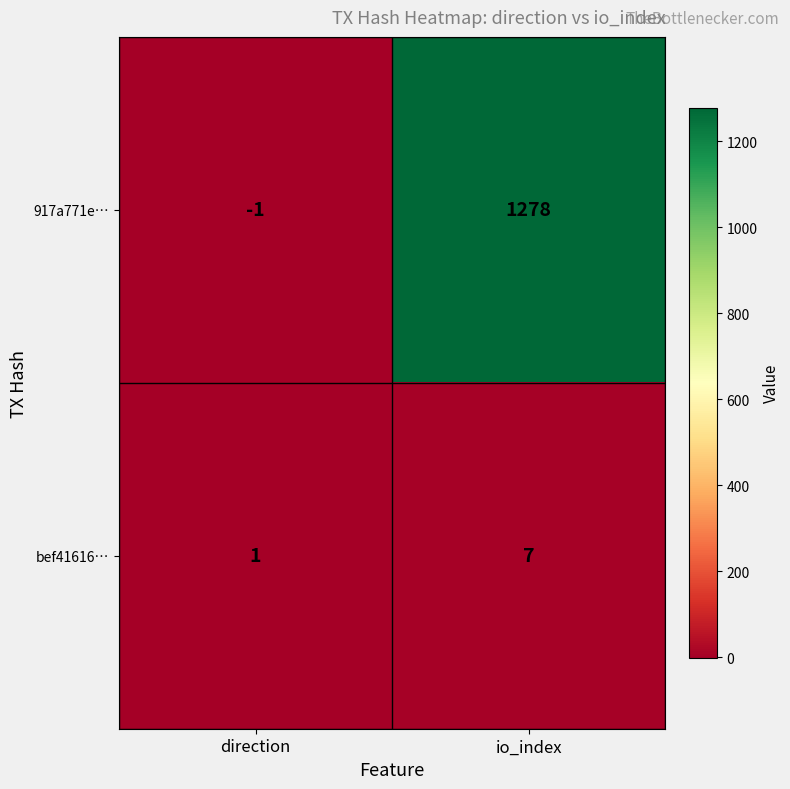

Is it true that bef41616… equals 1 at direction?

True